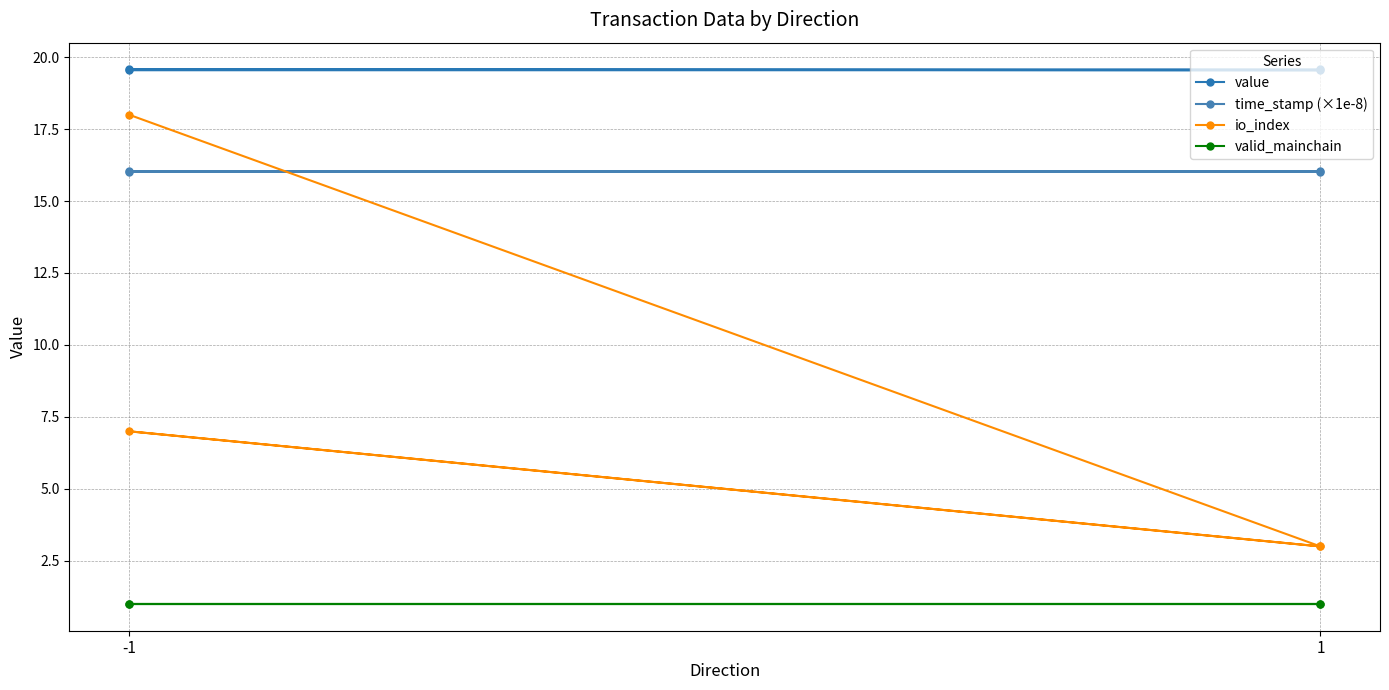

What is the value of the valid_mainchain point at the 4th from the left?

1.0